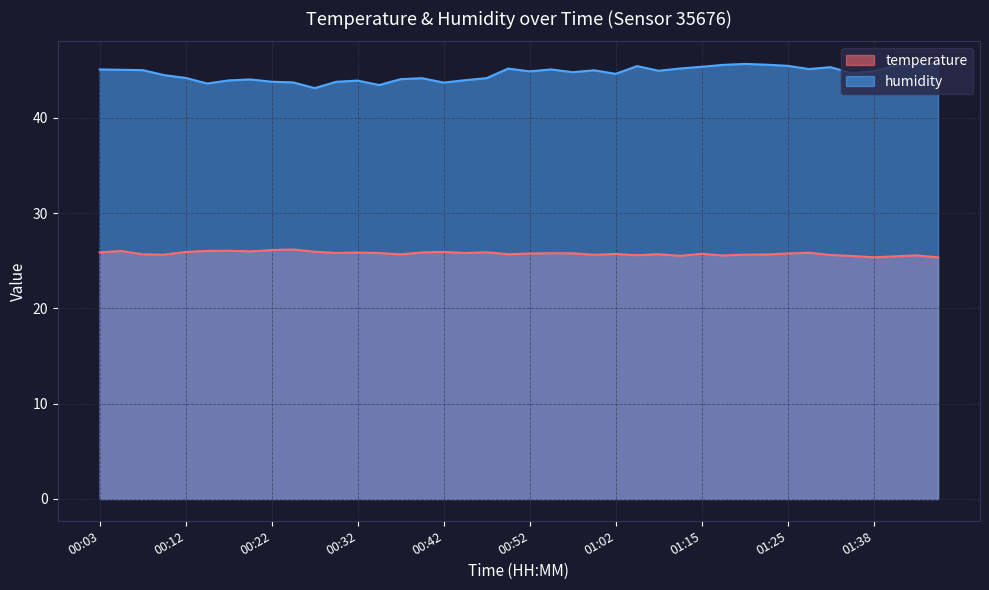

What is the label of the 26th point from the left?

01:04